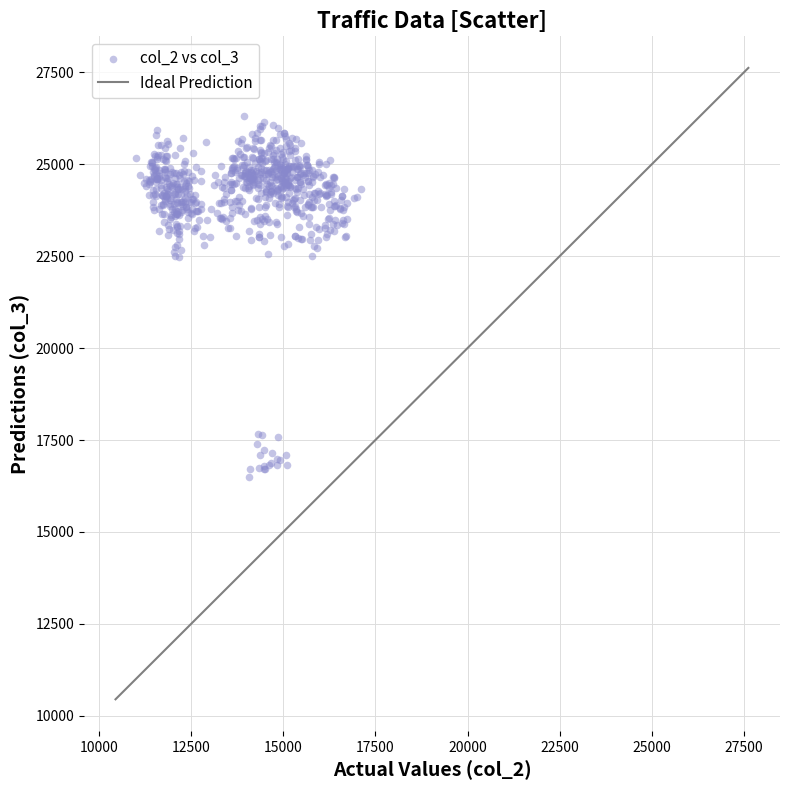

What is the range of Y values (max minus min)?

9812.8